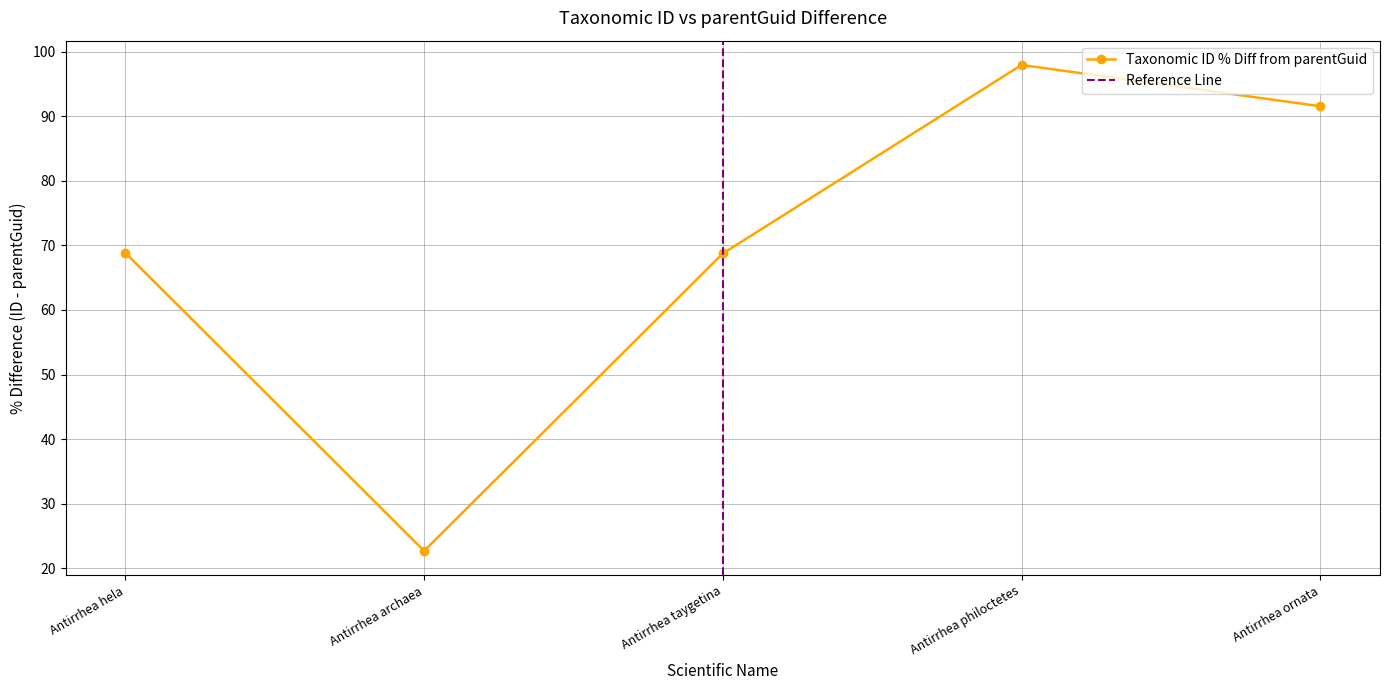

What is the difference between the maximum and minimum values?

75.3